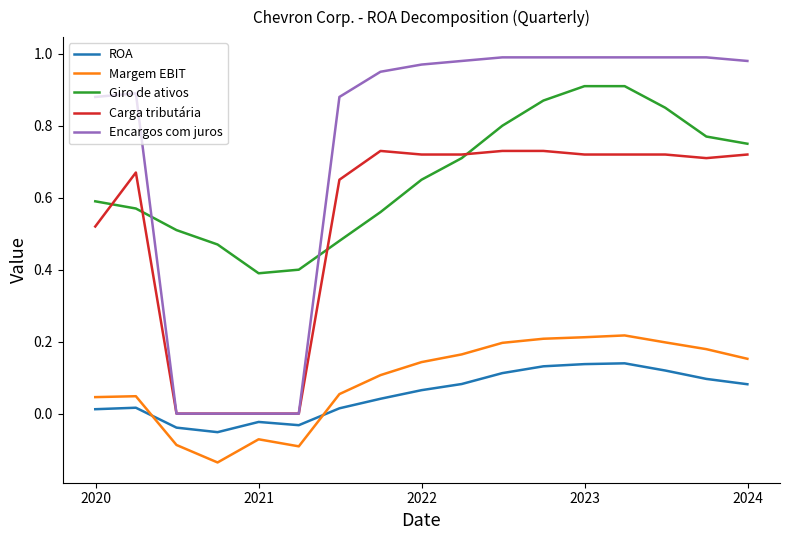

List the series in order of their peak value, lowest first.

ROA, Margem EBIT, Carga tributária, Giro de ativos, Encargos com juros